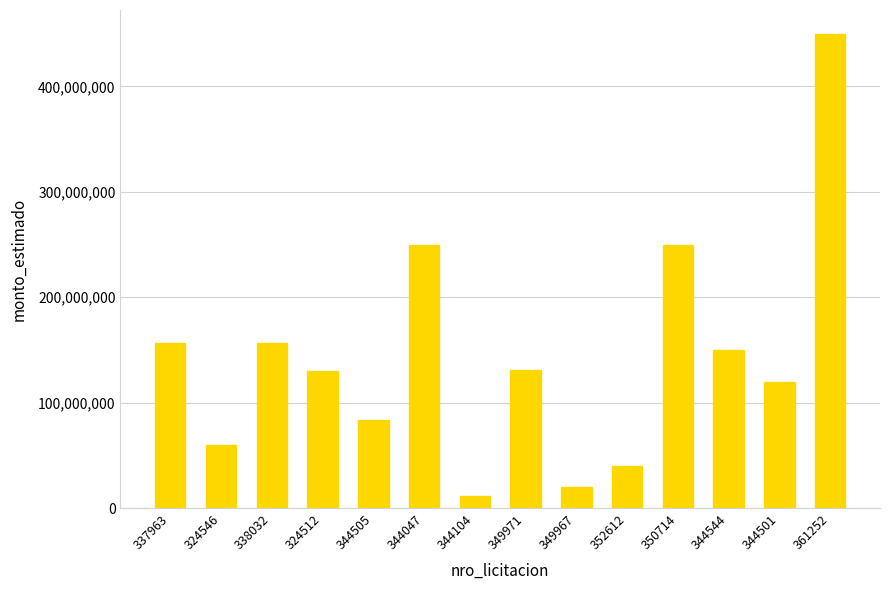

What is the ratio of the value at 344501 to the value at 344544?

0.8